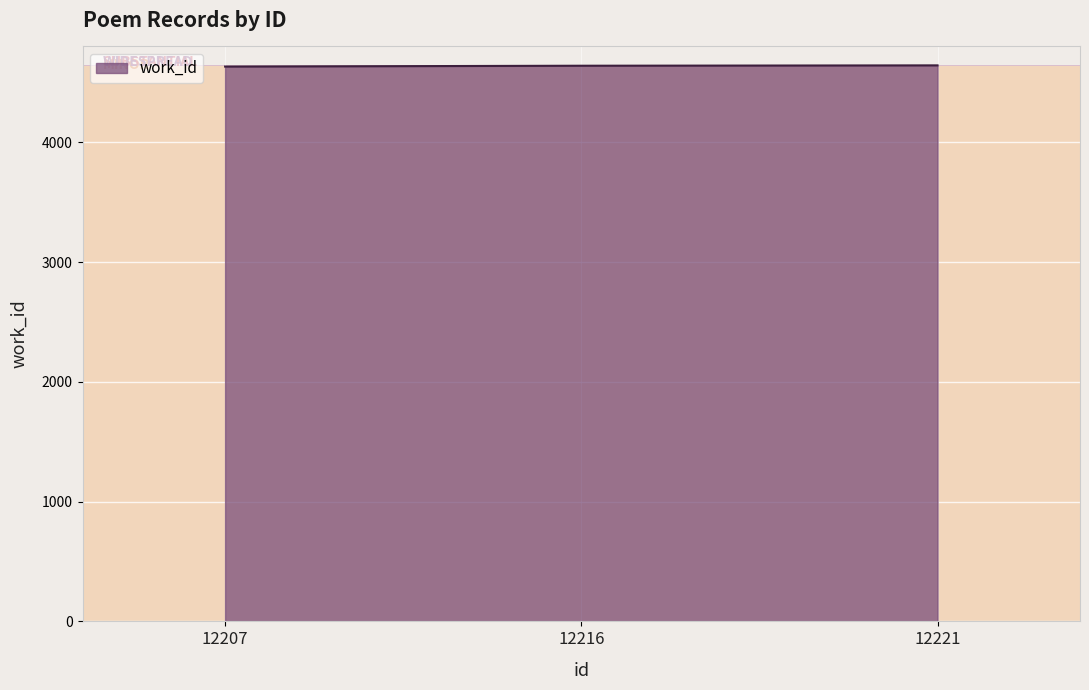

What is the sum of the values at 12221 and 12207?

9274